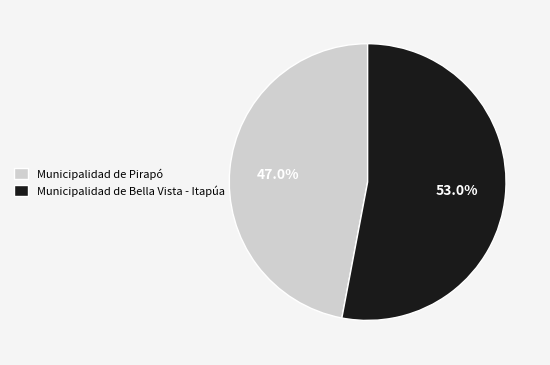

What is the largest slice in the pie chart?

Municipalidad de Bella Vista - Itapúa